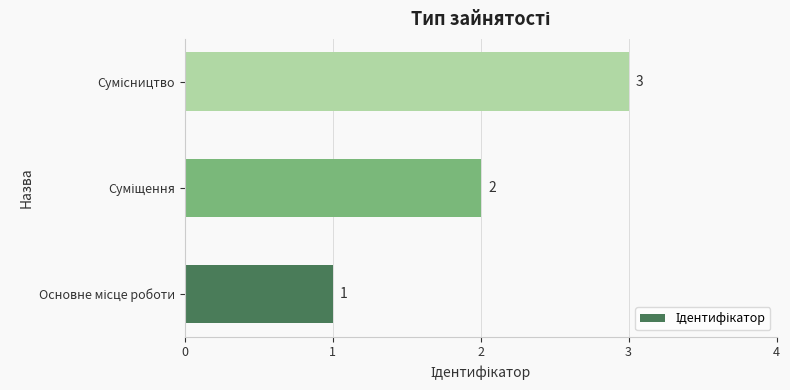

What is the greatest value displayed?

3